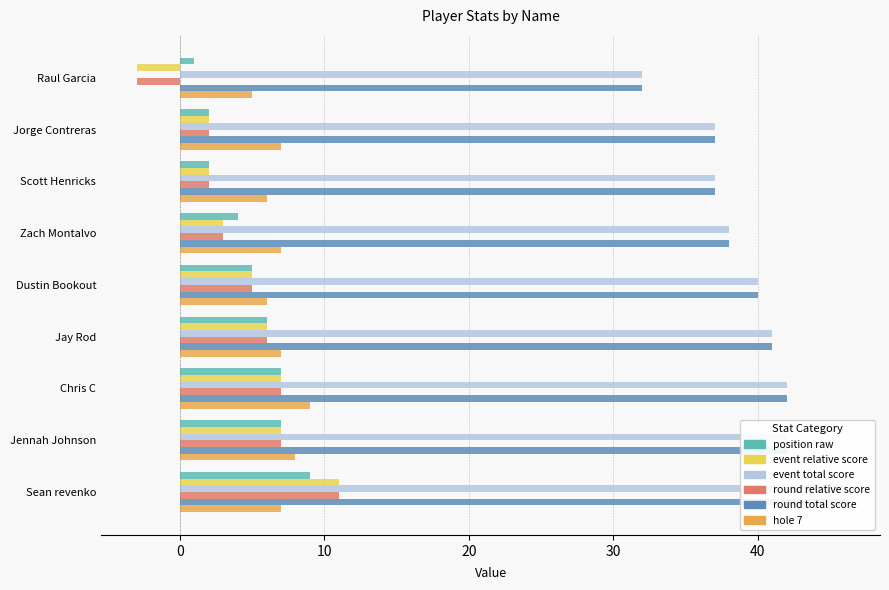

The round_relative_score series shows -1 at Raul Garcia. True or false?

False